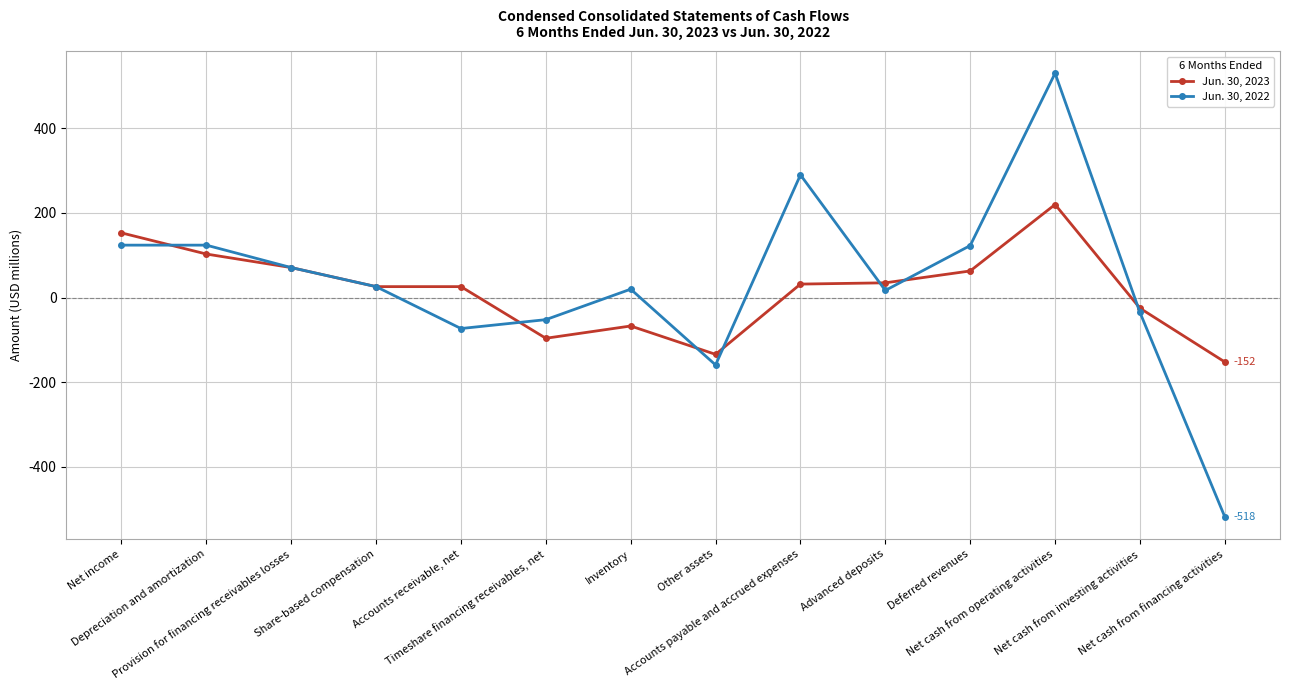

List the series in order of their overall mean, highest first.

Jun. 30, 2022, Jun. 30, 2023